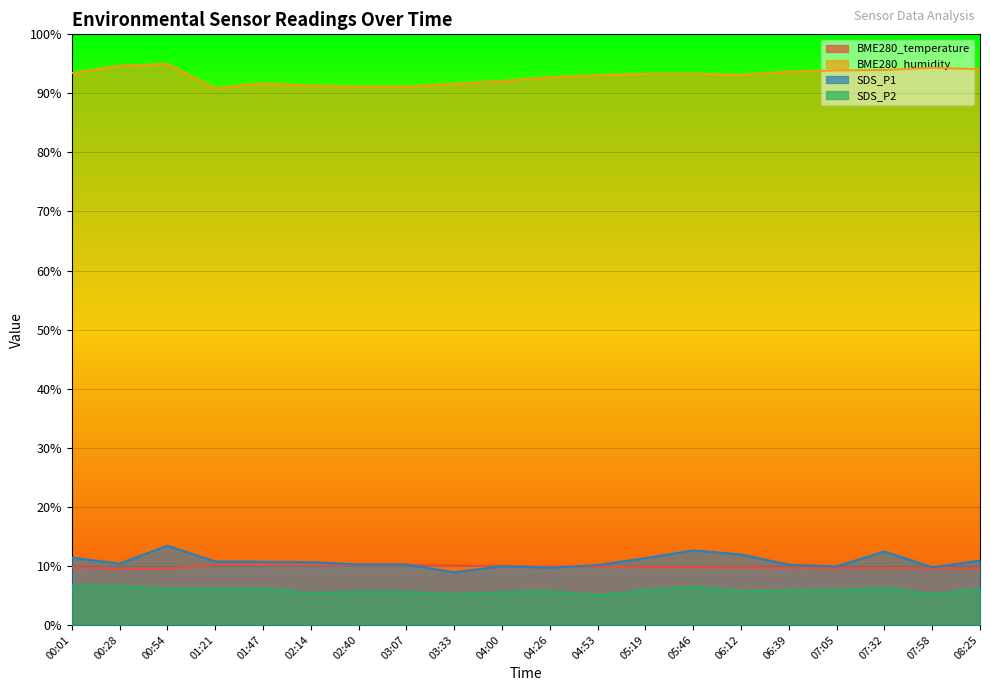

At which category does SDS_P1 reach its first local valley?

00:28